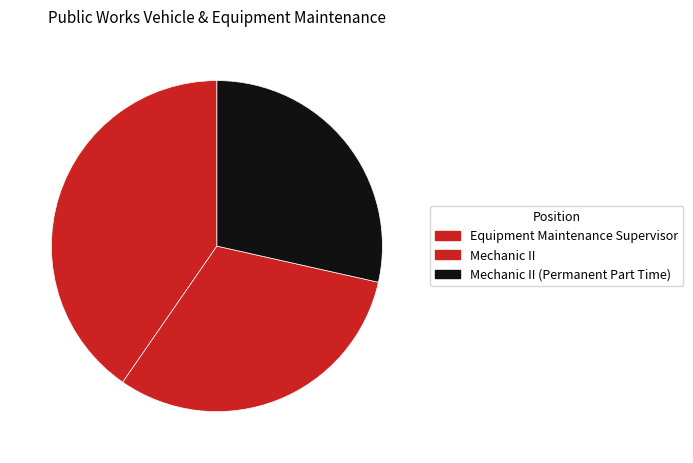

To the nearest percent, what is the average slice percentage?

33%